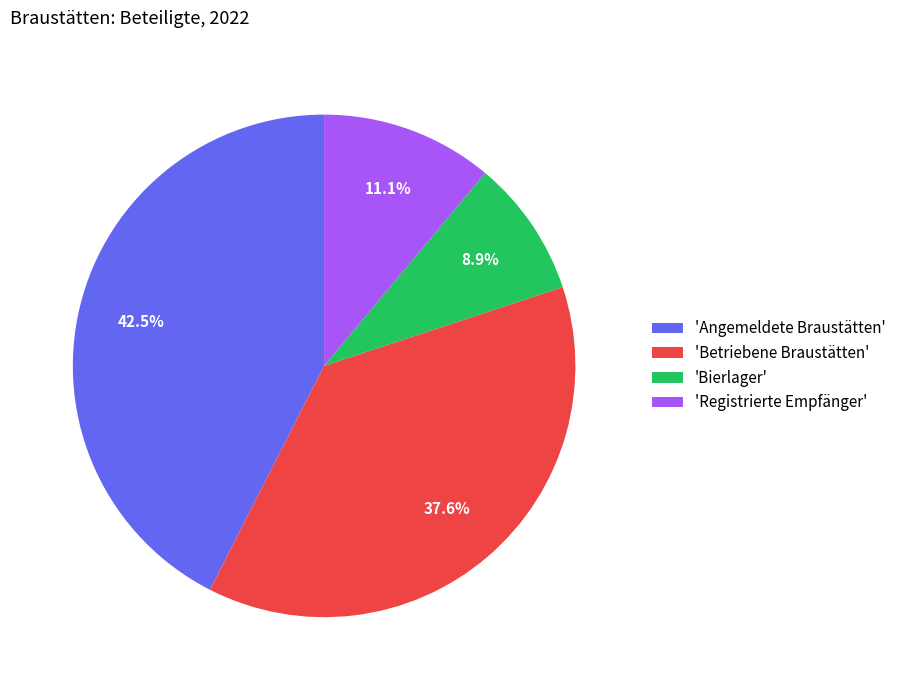

Does any single category account for the majority?

No